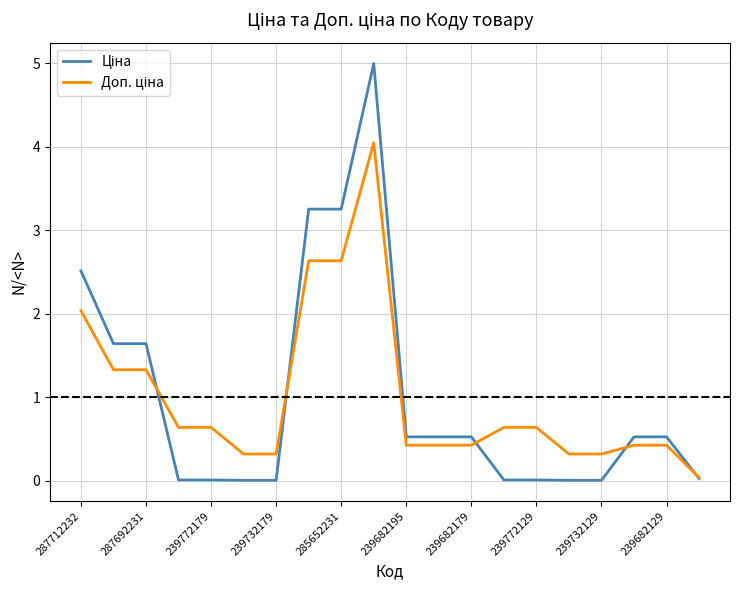

How many lines are shown in the chart?

2